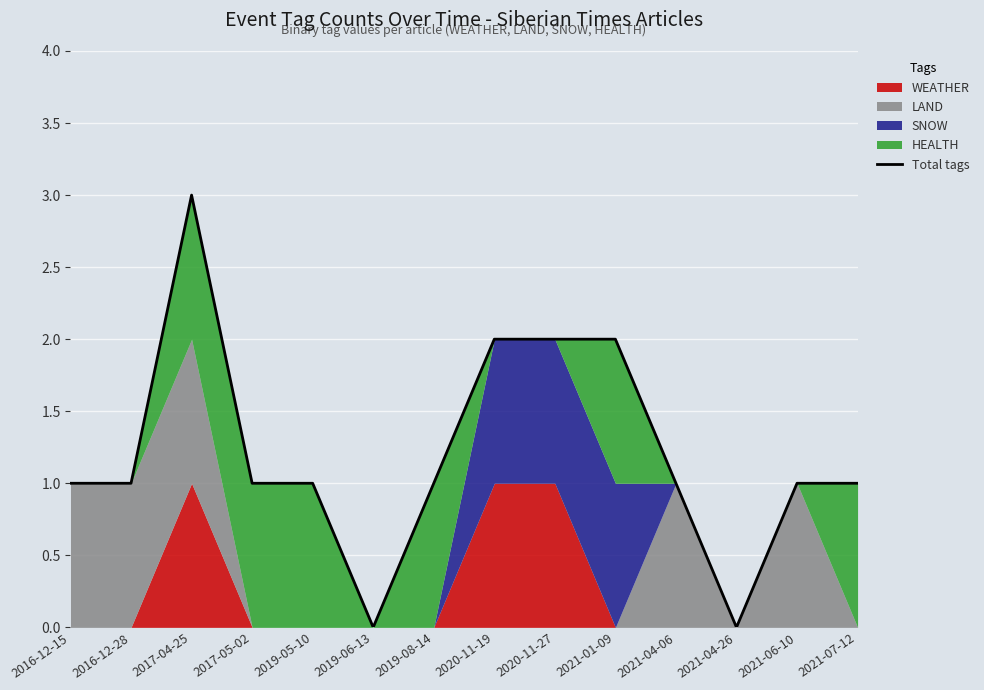

What is the sum of the values at 2021-01-09 and 2019-08-14?

3